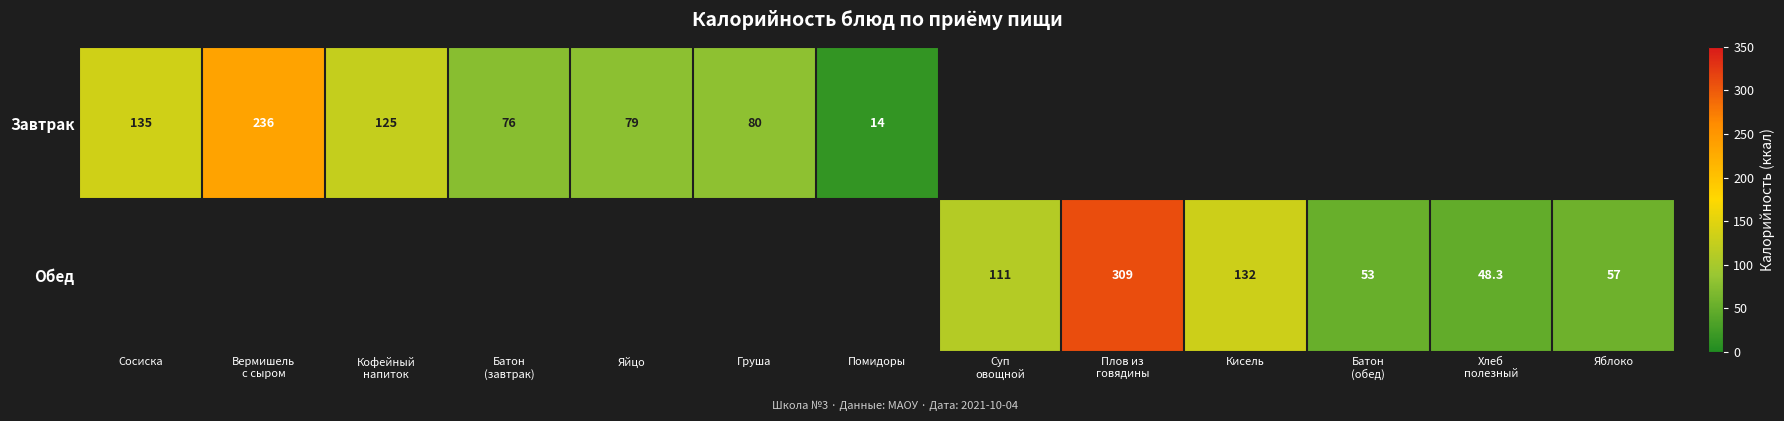

Where is Завтрак nearest to the value 125?

Кофейный напиток